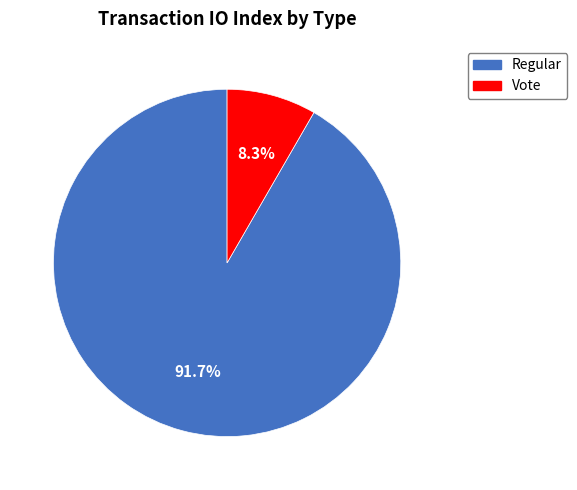

What portion of the pie excludes Regular?

8.3%